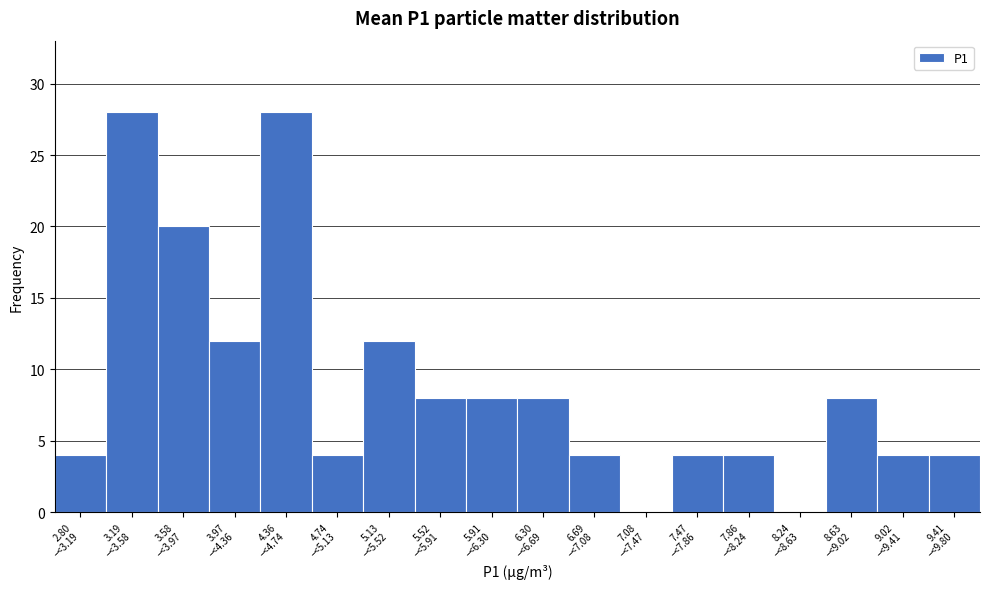

What is the sum of all values?

160